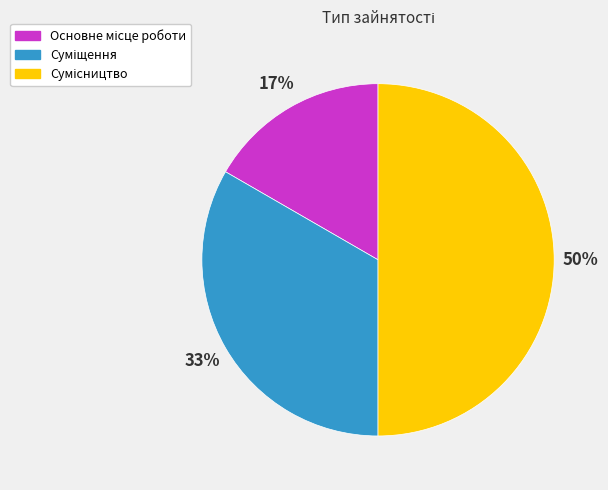

How many slices are in this pie chart?

3